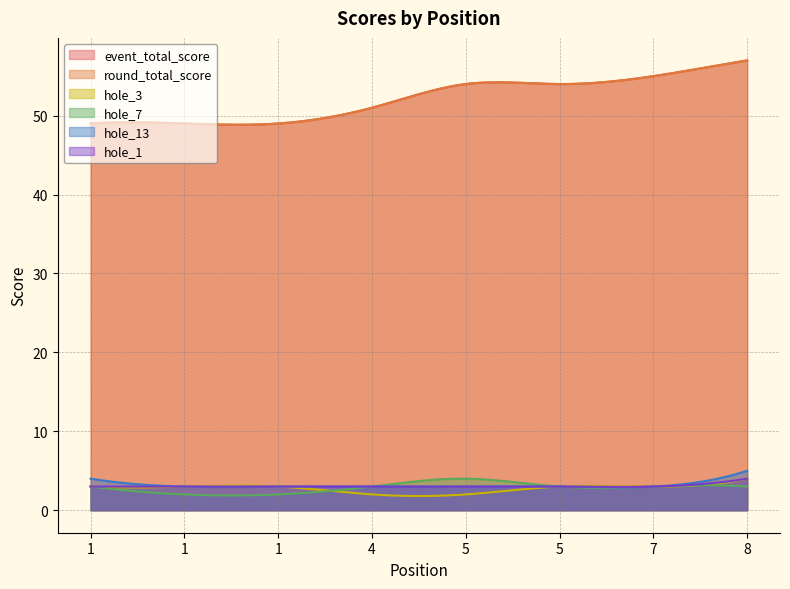

At which category is the sum across all series the highest?

8